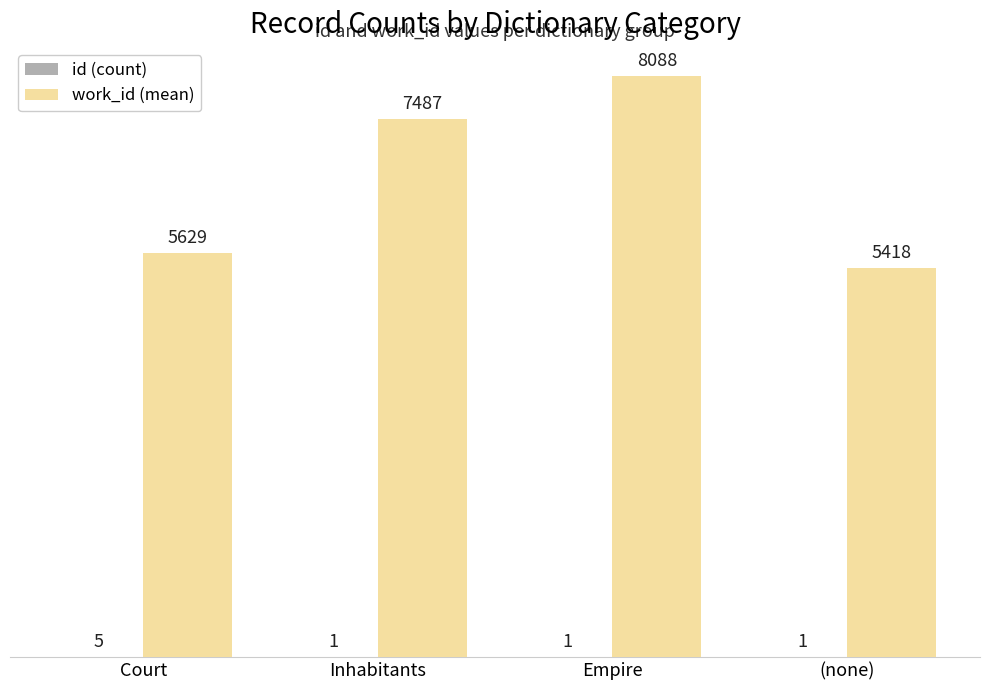

Between Inhabitants and Empire, which series saw the biggest shift?

work_id (mean)